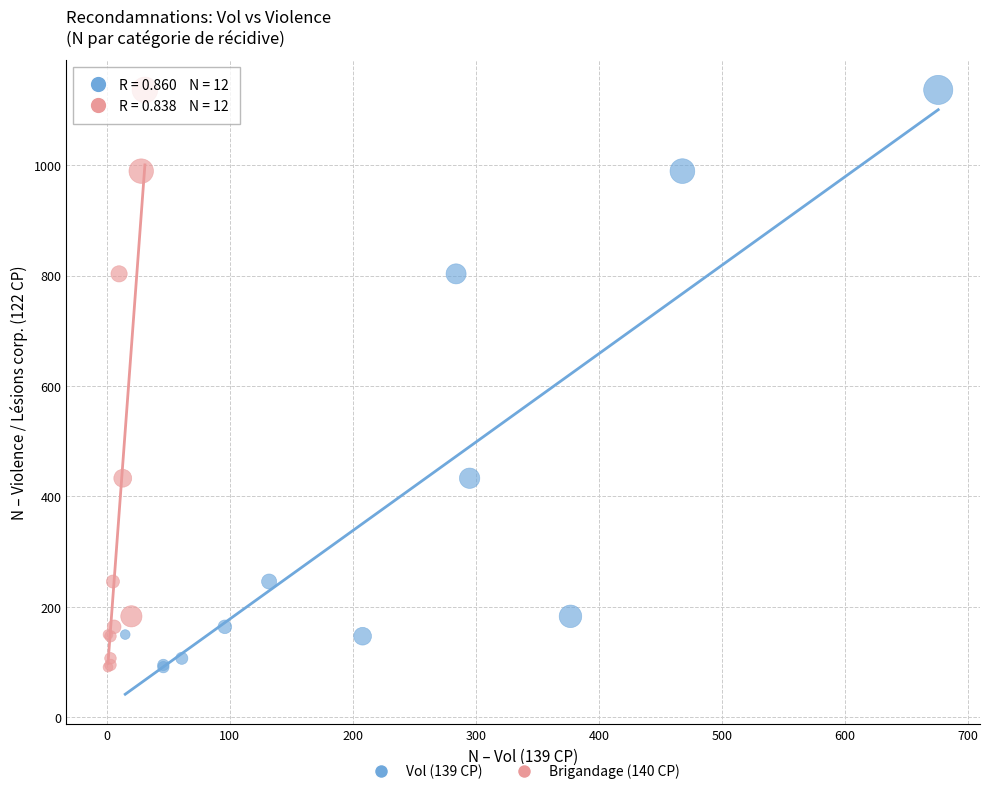

What are all the series names shown in the legend?

Vol (139 CP), Brigandage (140 CP)